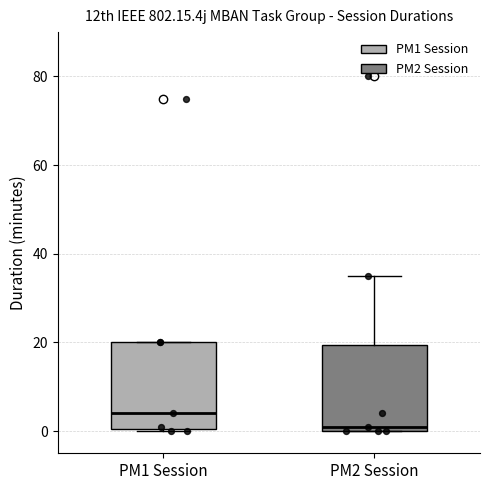

Reading left to right, read every box against the y-axis: the position of its median line, the range the box covers, and the ends of its whiskers. The values are not printed on the chart, so give them approximately, as read against the axis.

PM1 Session: median 4, box 0 to 20, whiskers 0 to 20
PM2 Session: median 2, box 0 to 20, whiskers 0 to 36